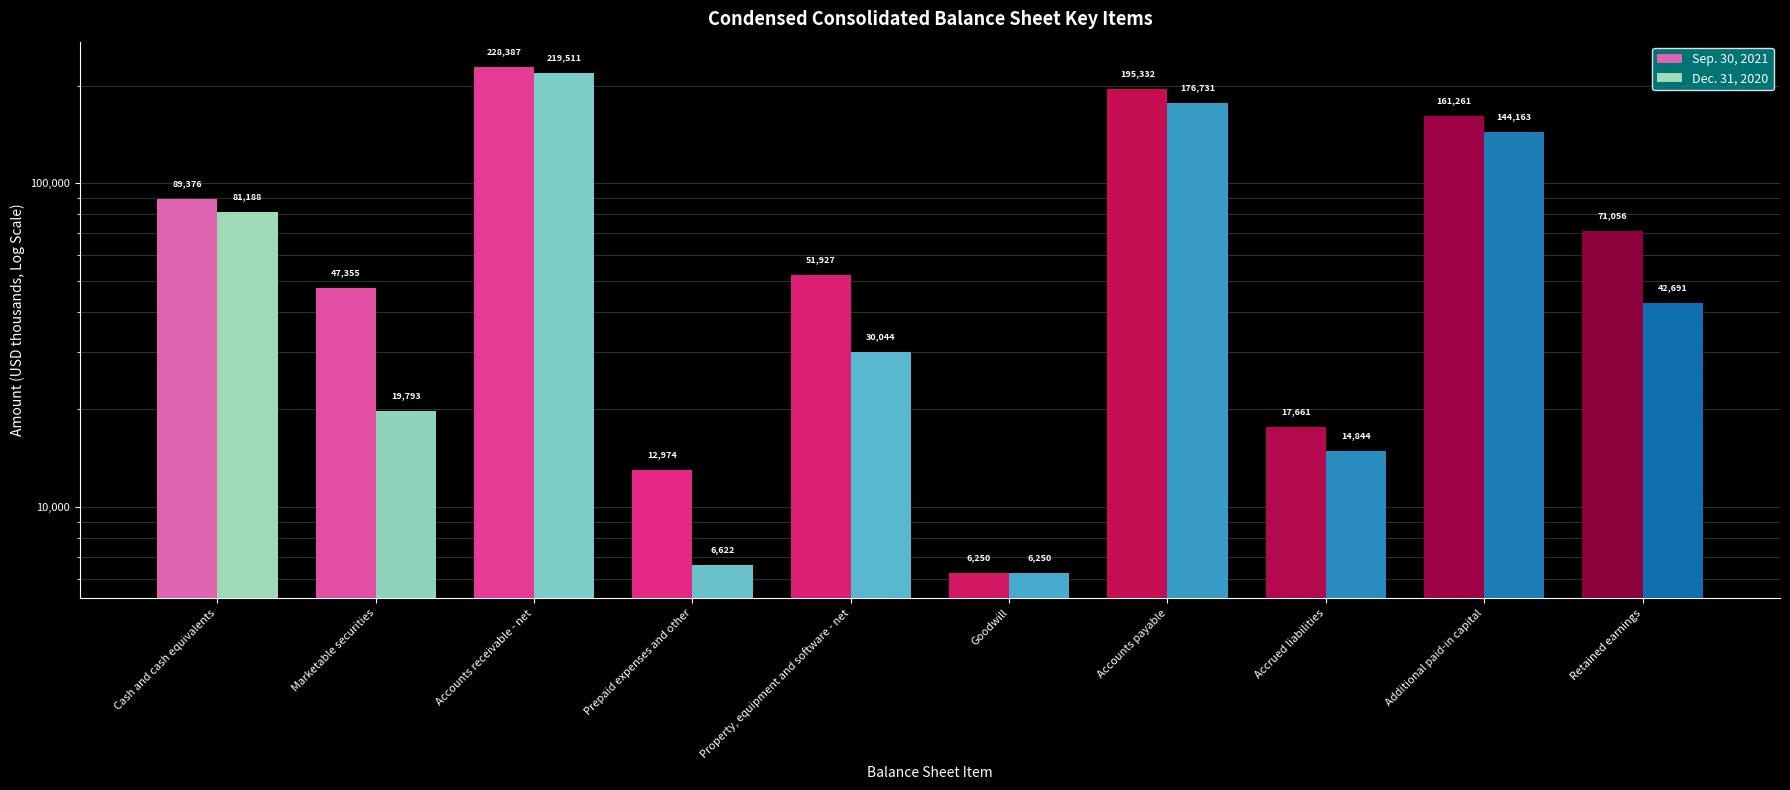

Reading left to right, list all the values displayed in this chart.

Sep. 30, 2021: 89376	47355	228387	12974	51927	6250	195332	17661	161261	71056
Dec. 31, 2020: 81188	19793	219511	6622	30044	6250	176731	14844	144163	42691